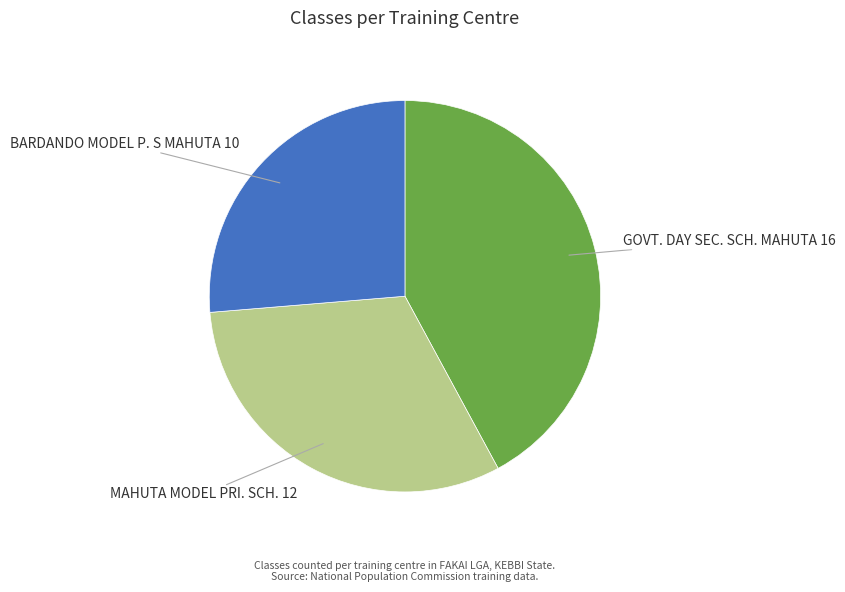

Do BARDANDO MODEL P. S MAHUTA and MAHUTA MODEL PRI. SCH. together represent more than half of the pie?

Yes